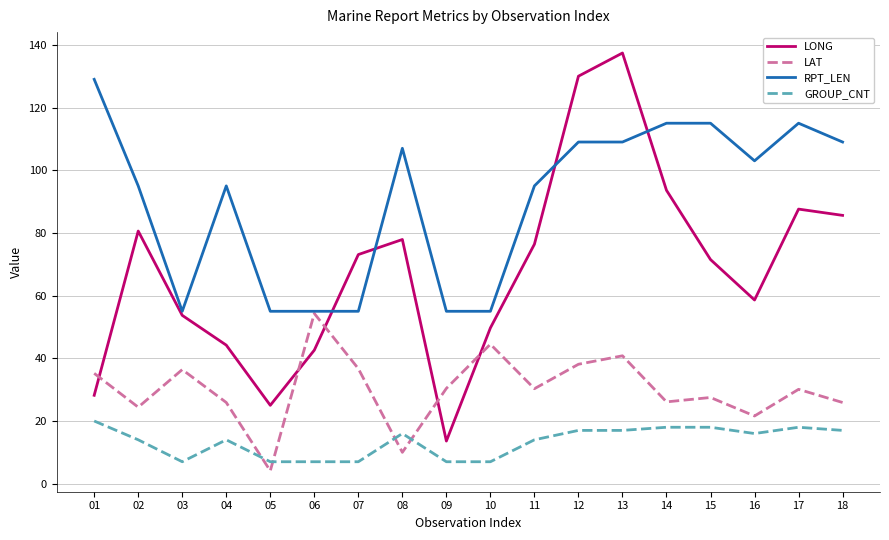

Does the chart display data point markers on the line(s)?

No